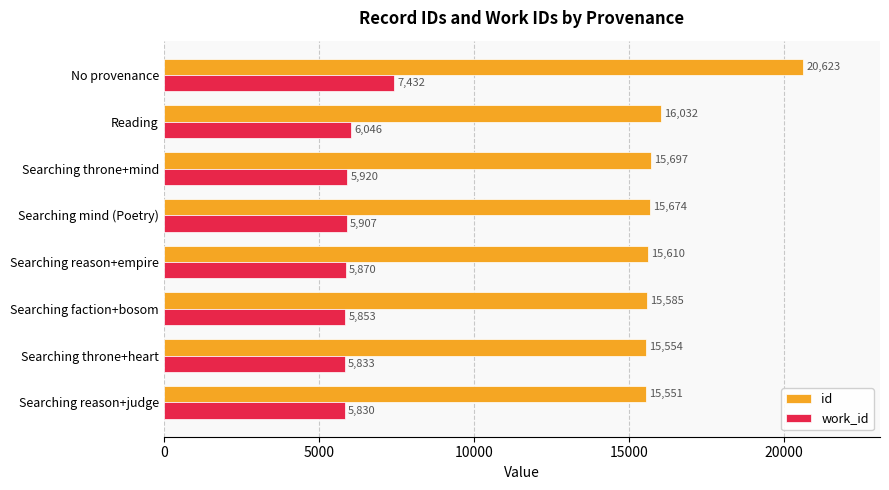

What is the highest value of the work_id series?

7432